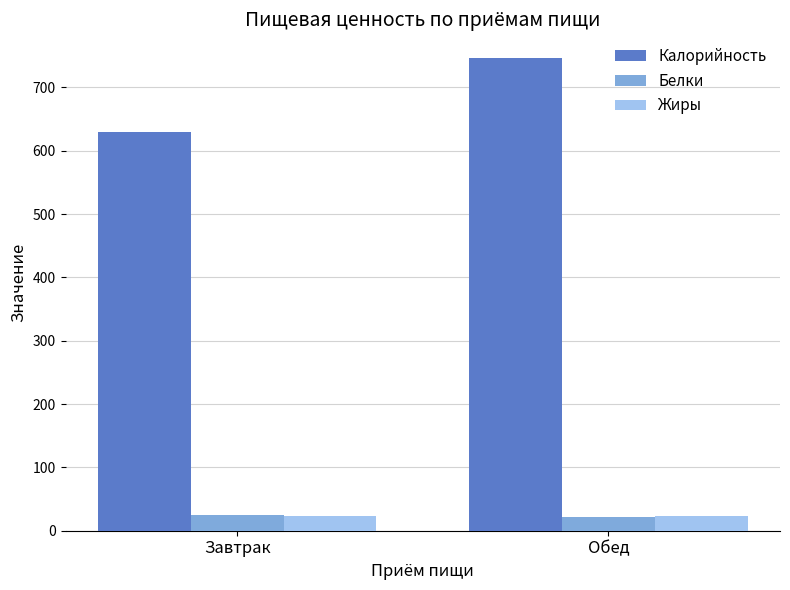

What is the label of the 2nd bar from the right?

Завтрак